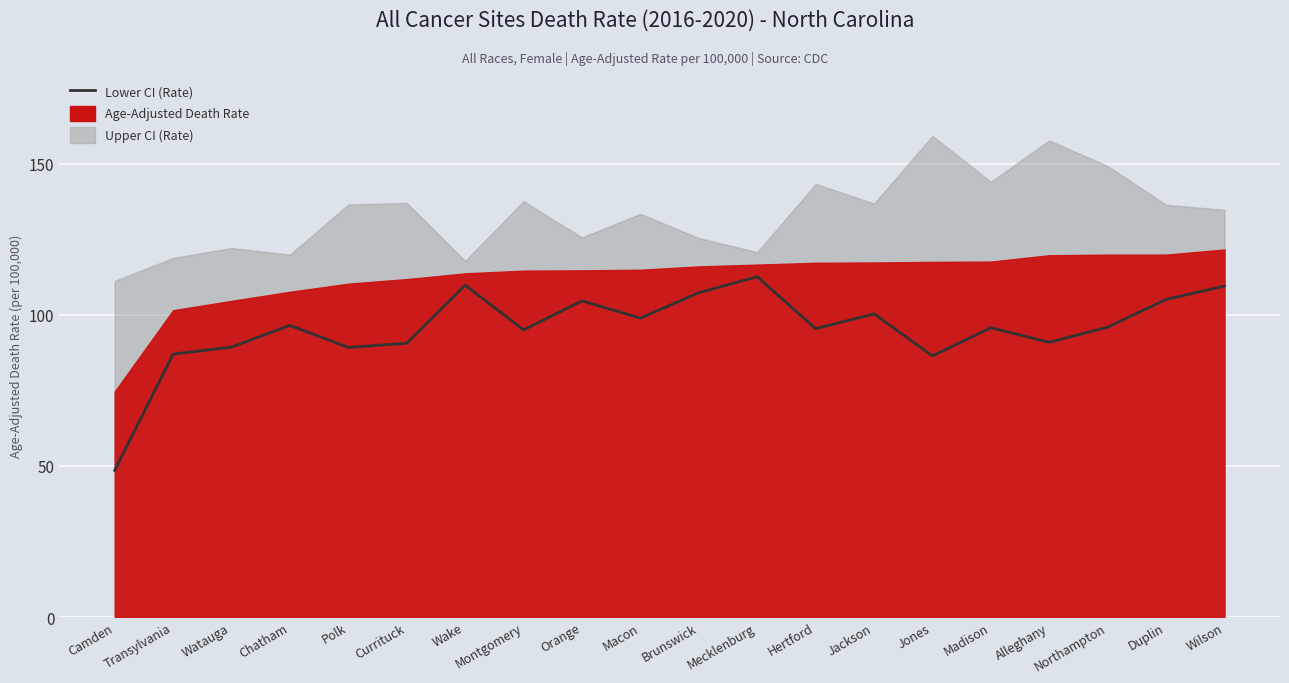

What is the value of the 18th point from the left?

95.9